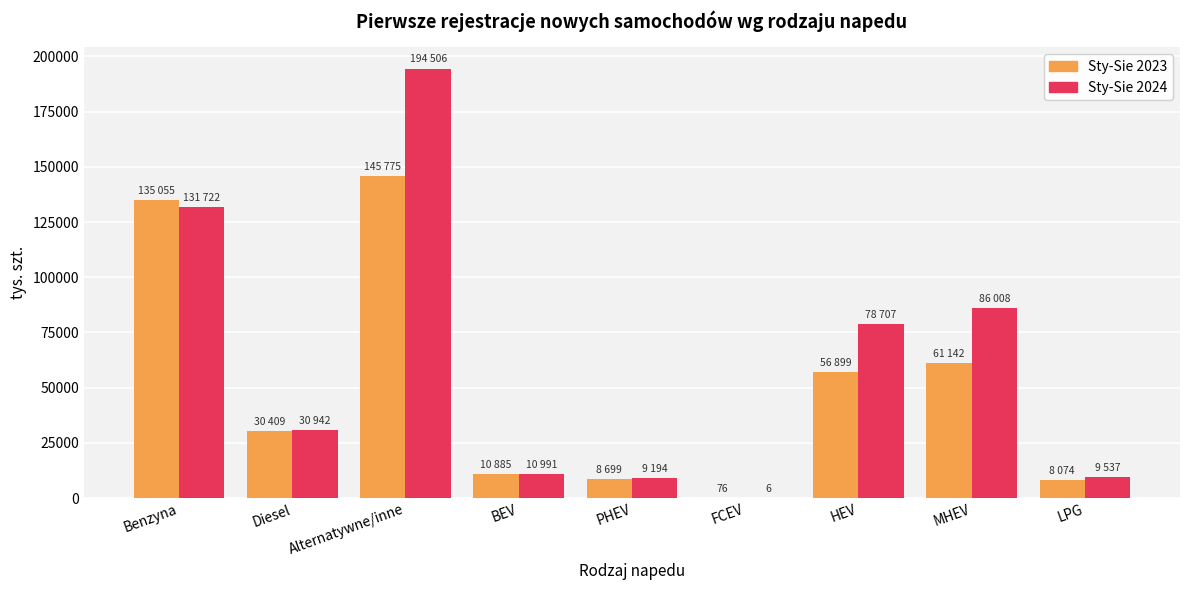

Count the number of categories in the chart.

9